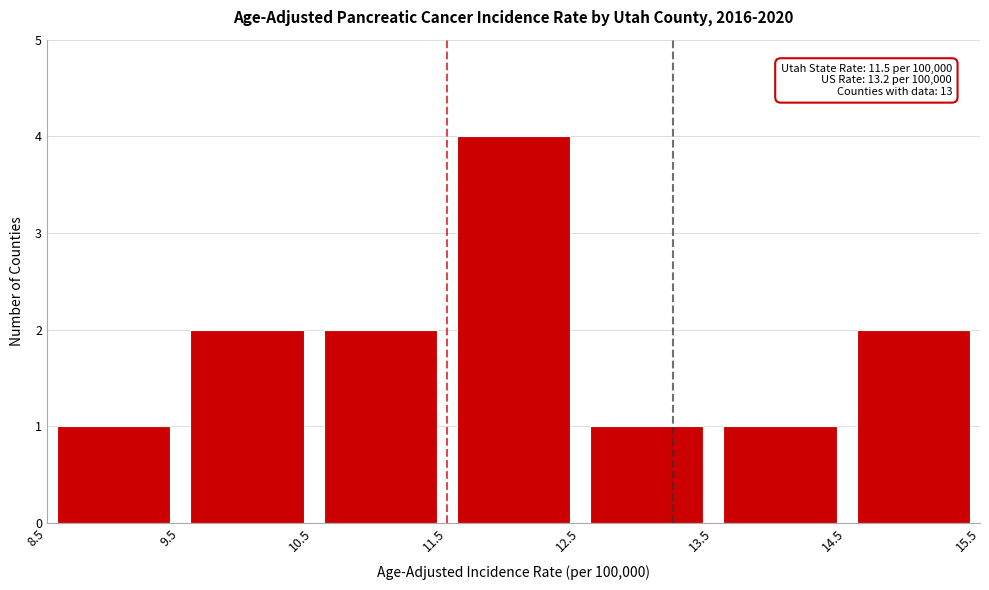

Over which range of the x-axis is the bar tallest?

11.5 to 12.5